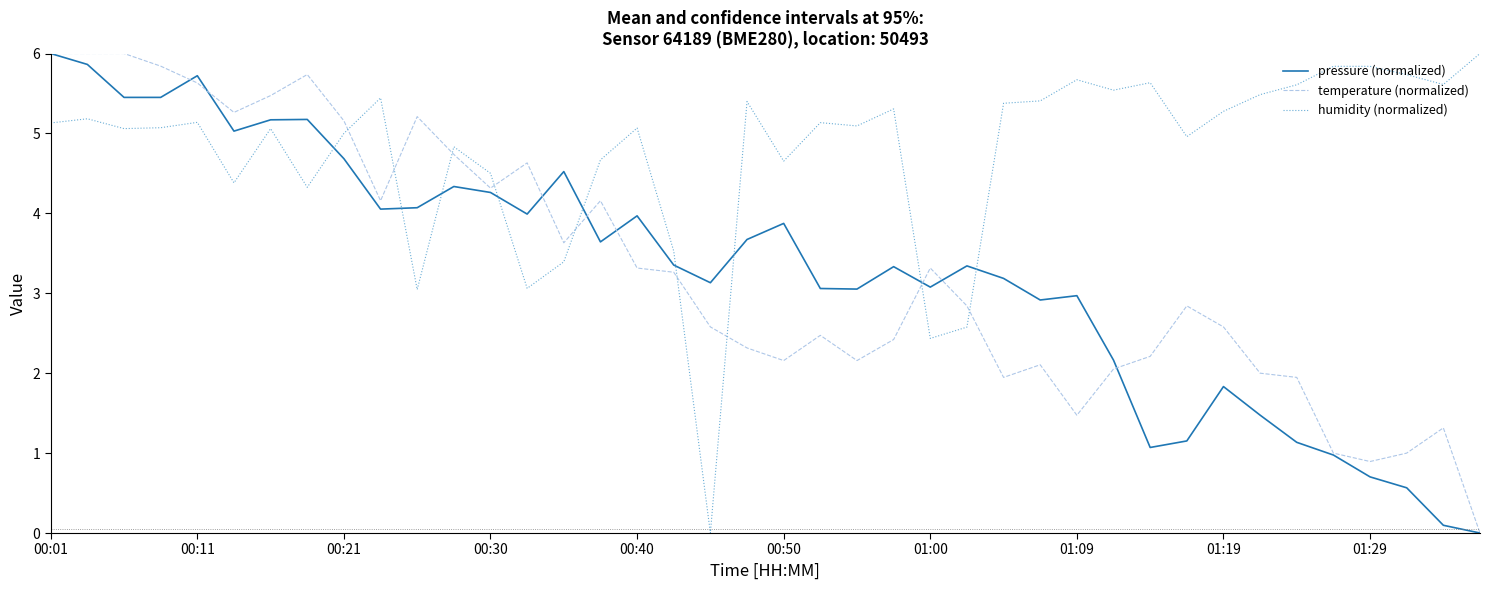

Which series has the largest total across all categories?

humidity (normalized)